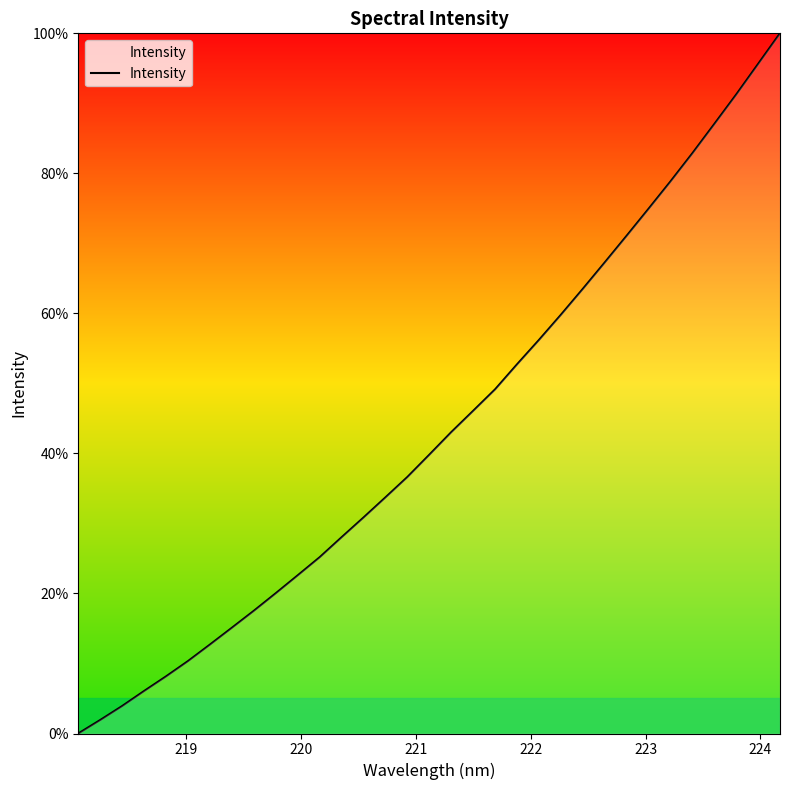

What is the maximum value shown in the chart?

100.0